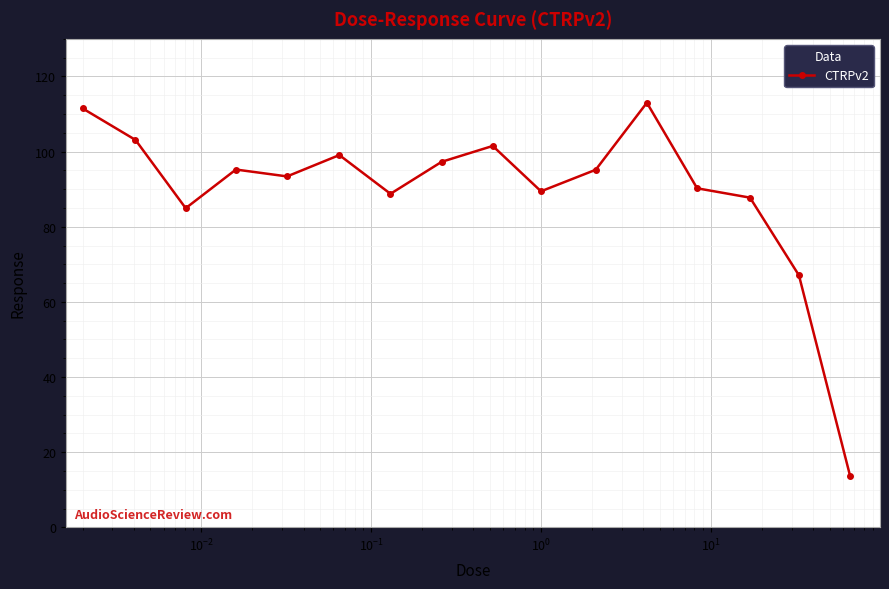

How many categories are shown in the chart?

16